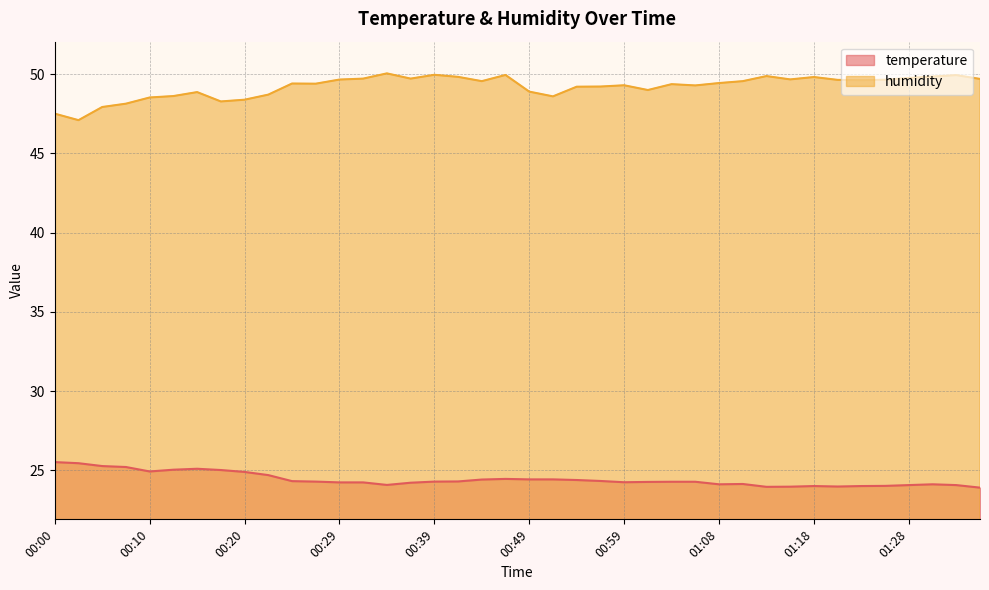

Which series has the widest spread of values?

humidity